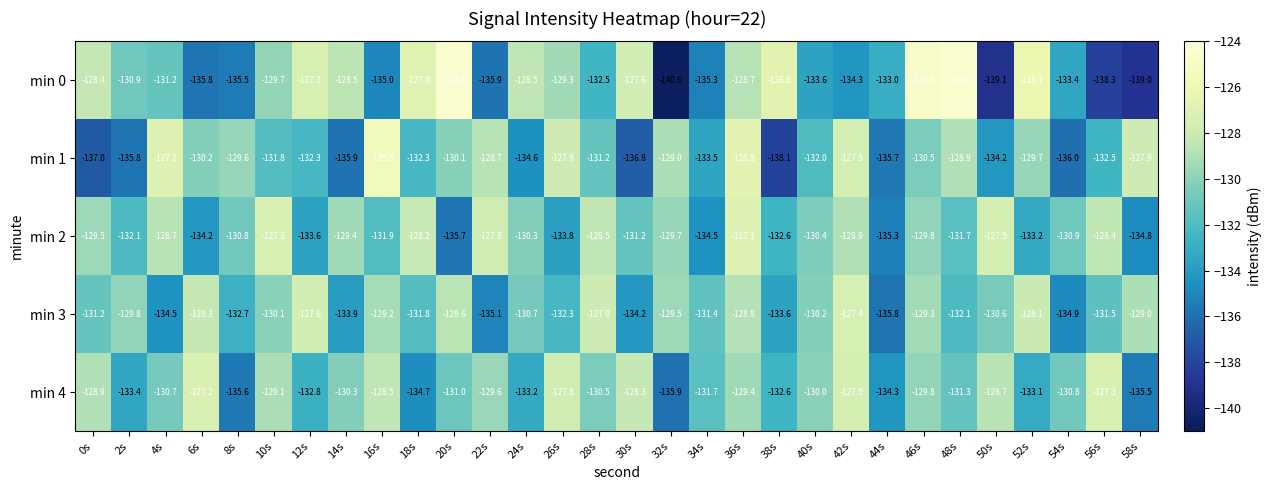

What is the spread (max minus min) of values at 50s?

11.6